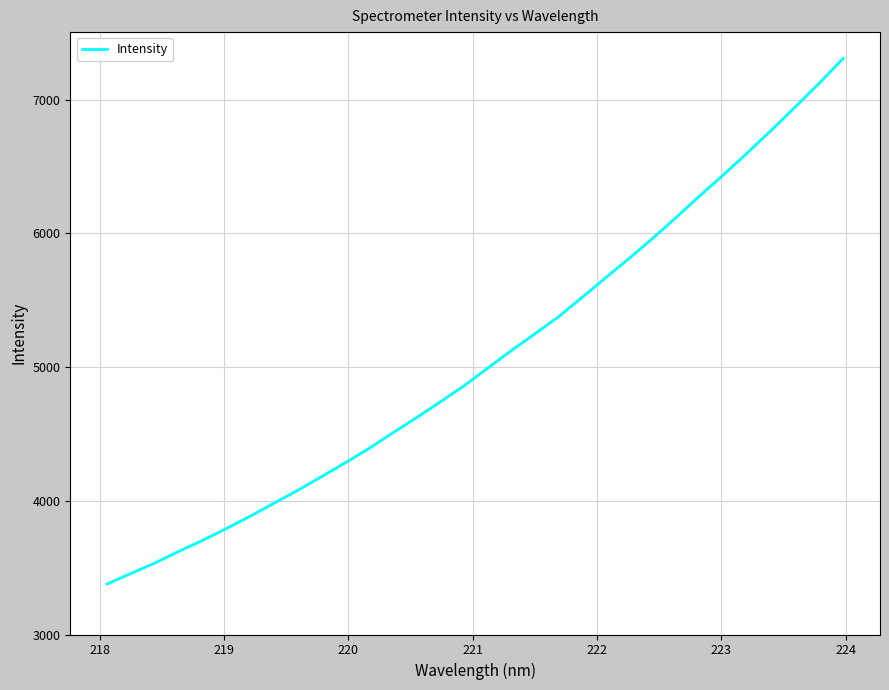

What is the difference between the maximum and minimum values?

3930.9